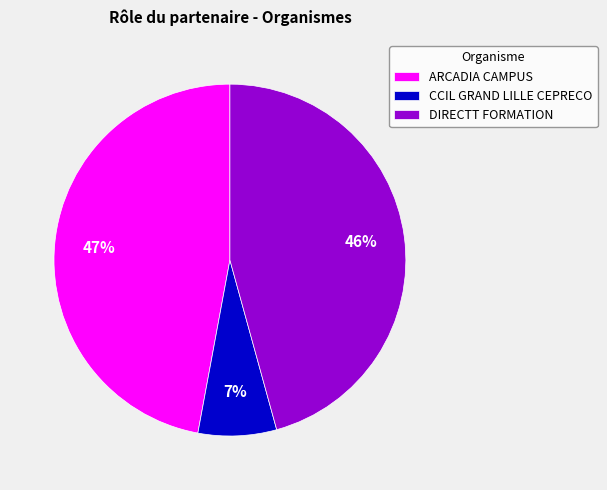

What is the ratio of the value at DIRECTT FORMATION to the value at ARCADIA CAMPUS?

1.0